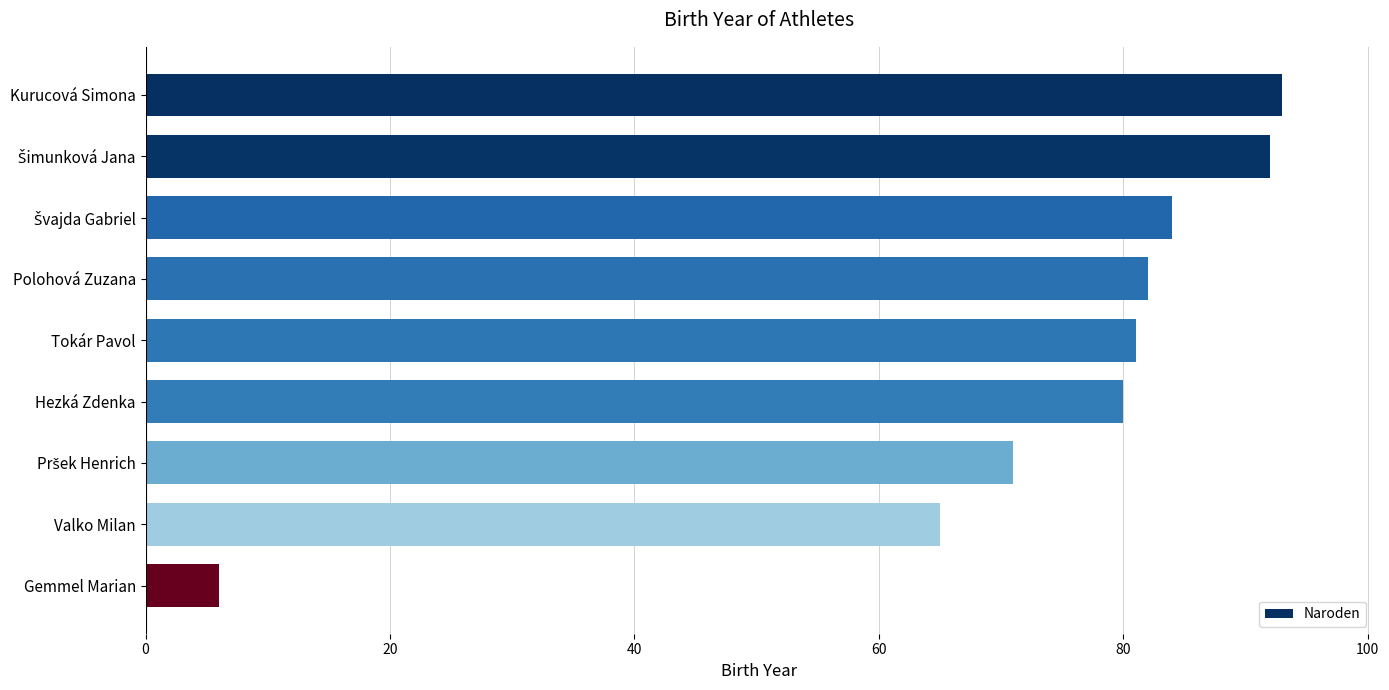

What is the sum of all values?

654